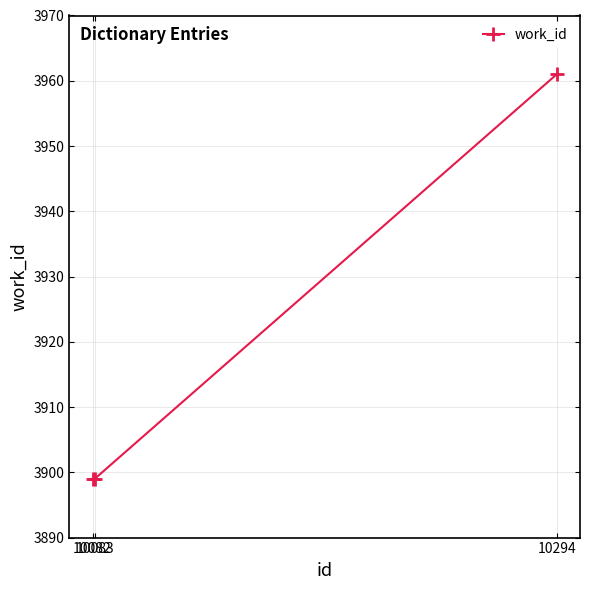

Reading right to left, list all the values displayed in this chart.

3961	3899	3899